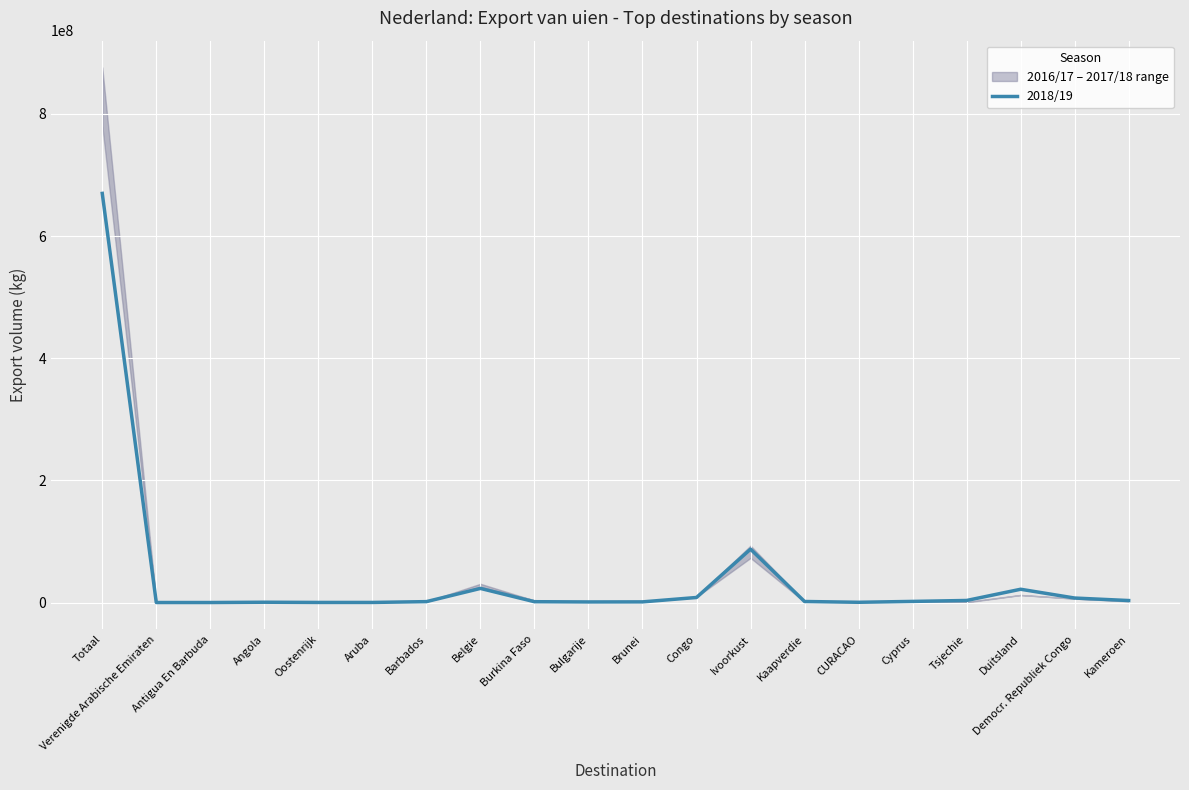

List the labels in order of value, largest first.

Totaal, Ivoorkust, Belgie, Duitsland, Congo, Democr. Republiek Congo, Tsjechie, Kameroen, Cyprus, Kaapverdie, Barbados, Burkina Faso, Brunei, Bulgarije, Angola, CURACAO, Aruba, Oostenrijk, Verenigde Arabische Emiraten, Antigua En Barbuda